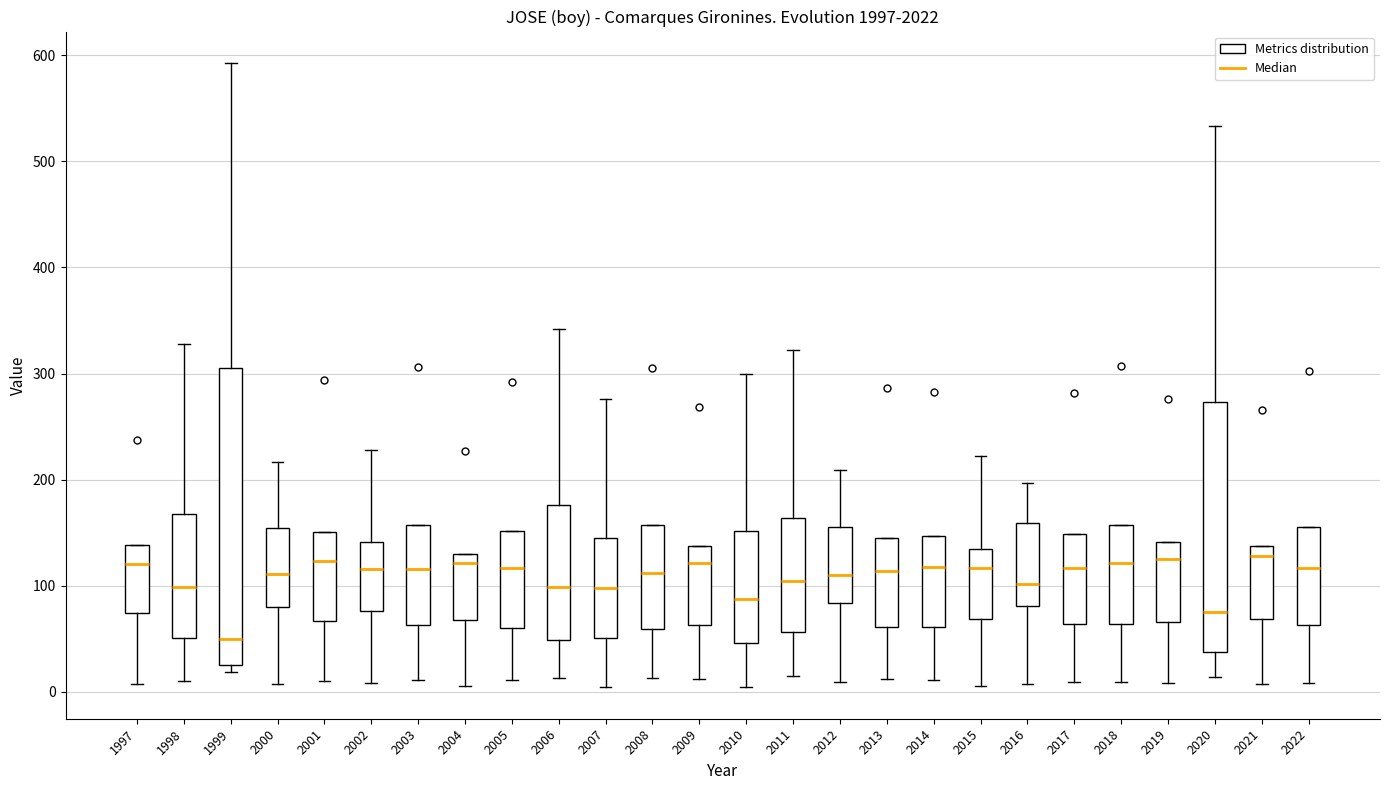

Which box is the tallest, from its lower edge to its upper edge?

1999